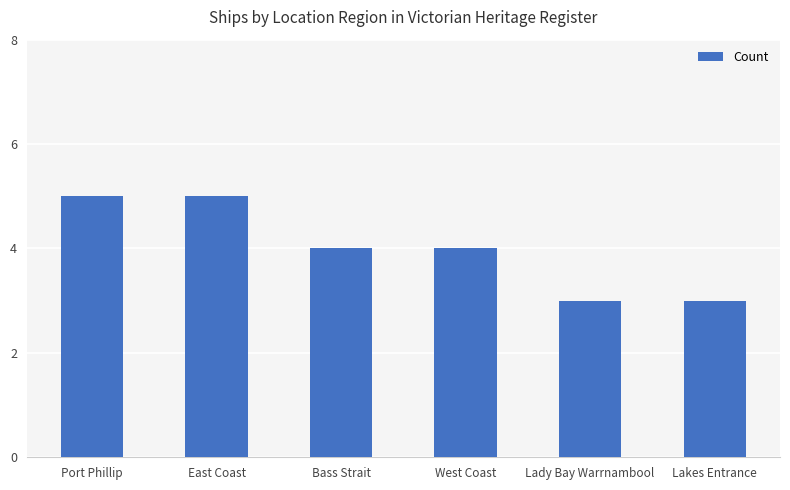

The chart shows a value of 4 at Bass Strait. True or false?

True